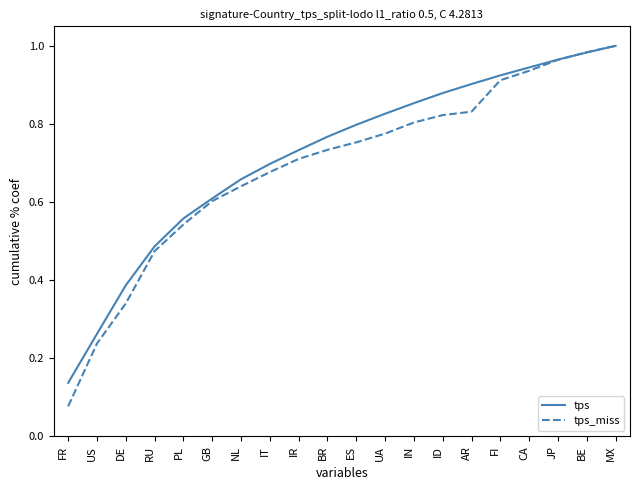

How many lines are shown in the chart?

2